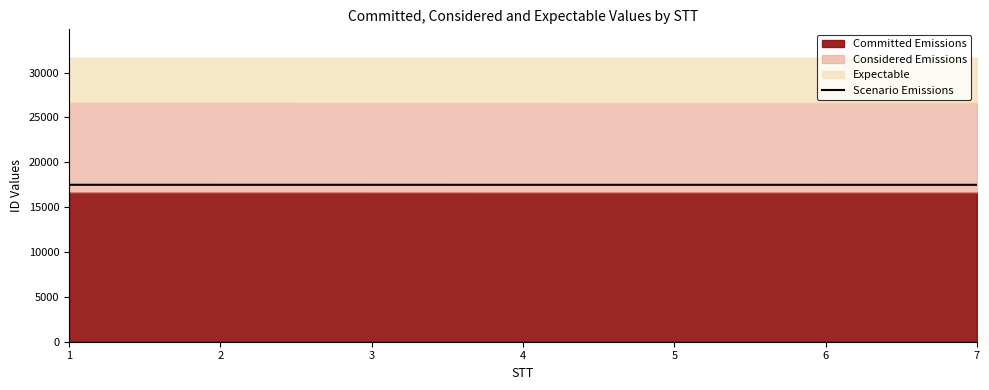

What is the greatest value displayed?

17488.8